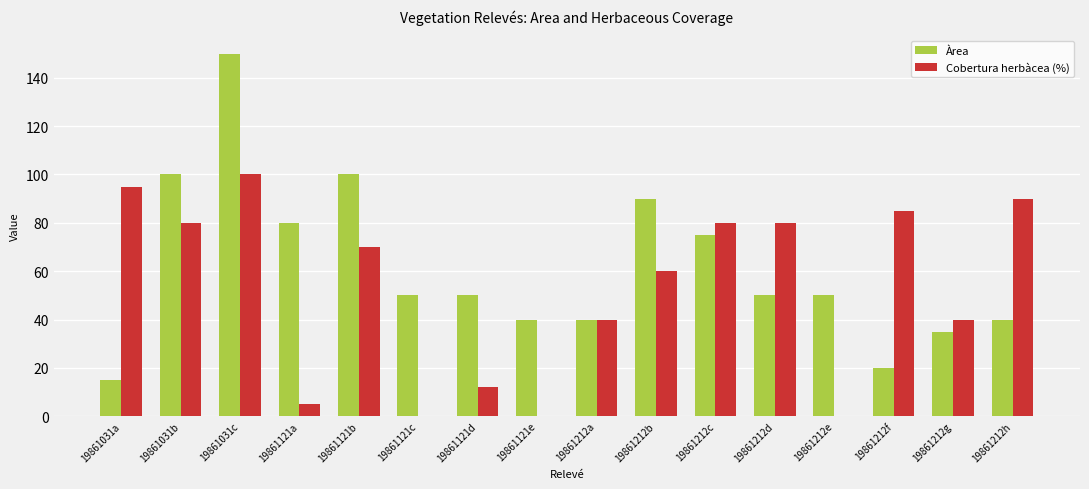

Count the number of data series in this chart.

2